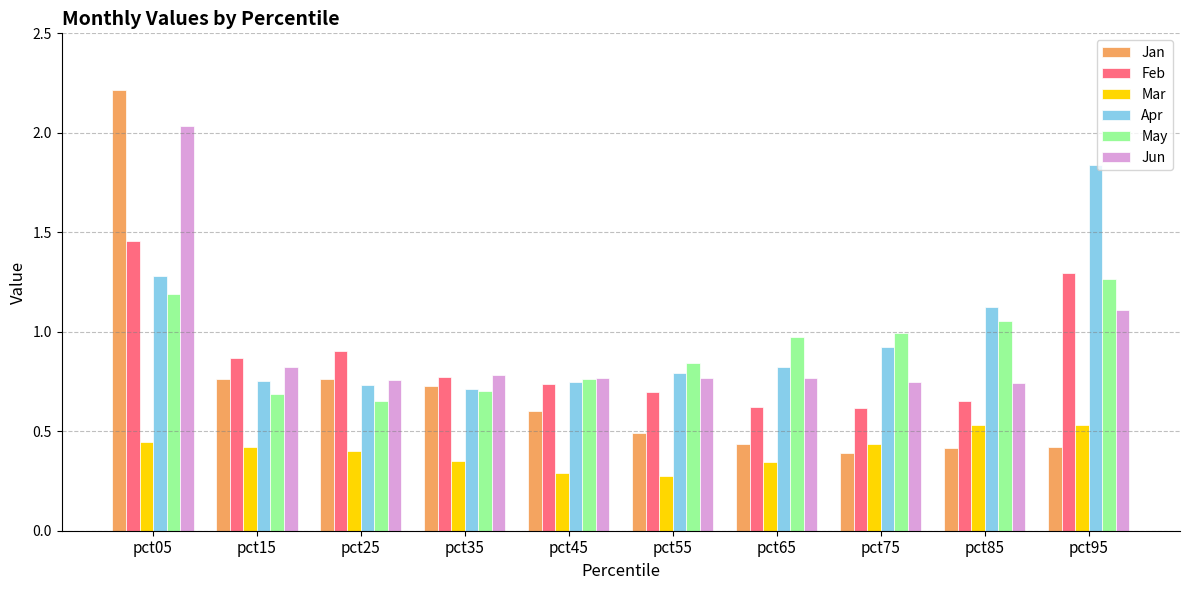

What is the total value across all series at pct55?

3.9